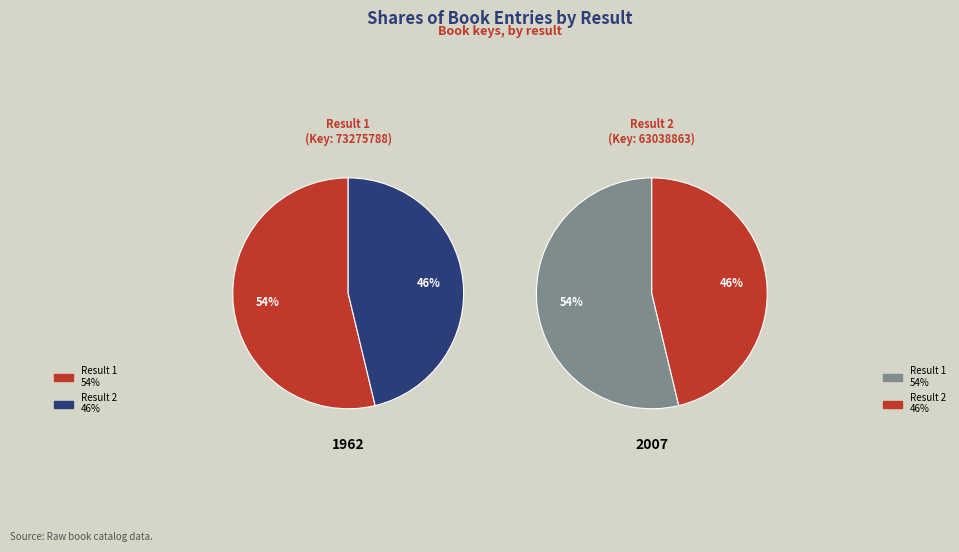

What is the change in value from 1 to 2?

-10236925